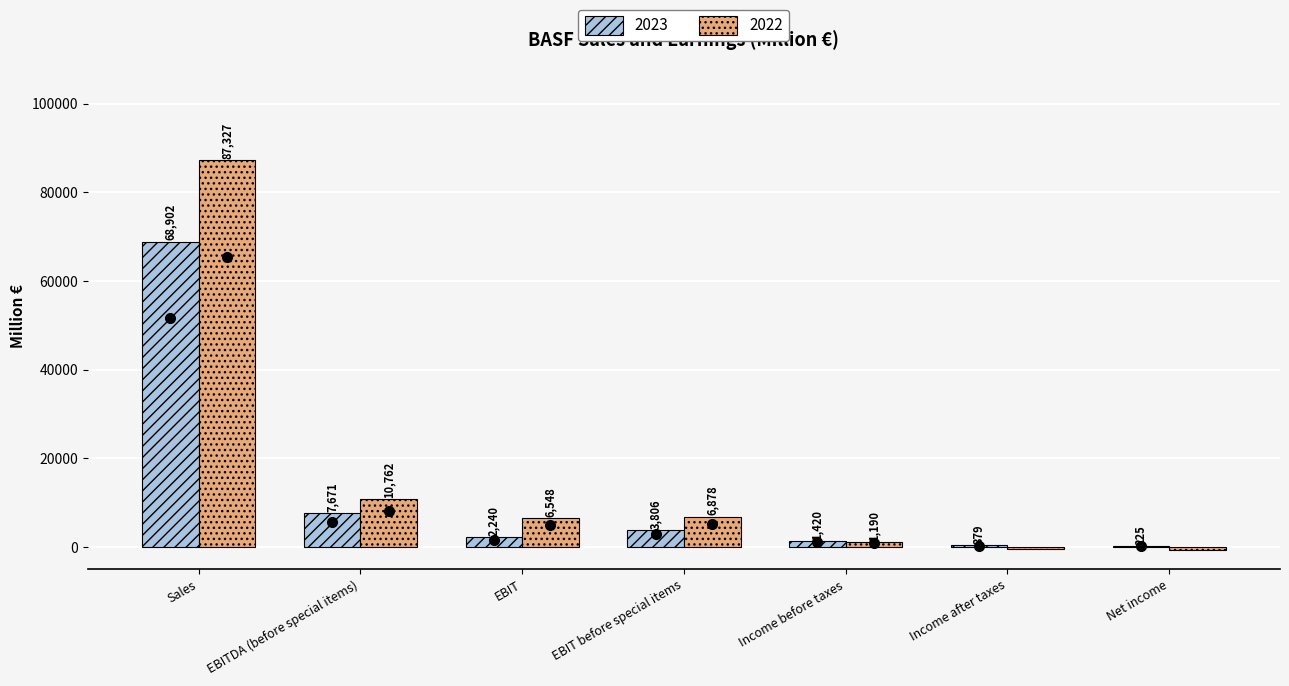

What is the approximate value of 2022 at Net income, to the nearest 10?

-630